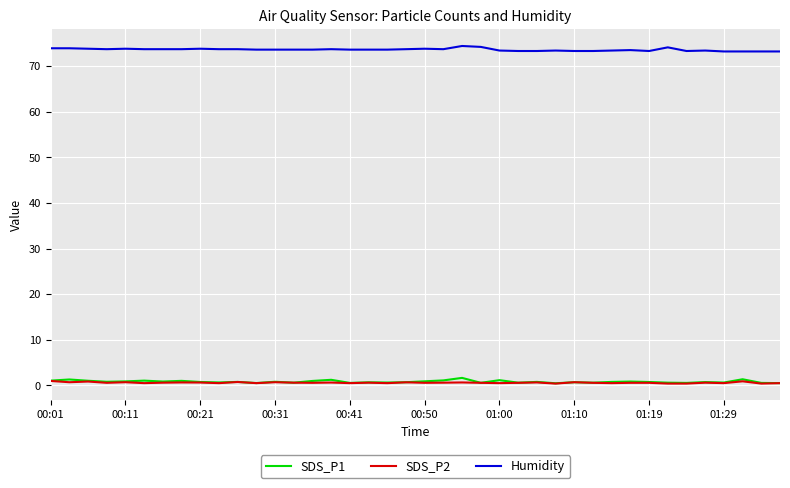

What is the difference between the maximum and minimum values in the Humidity series?

1.2